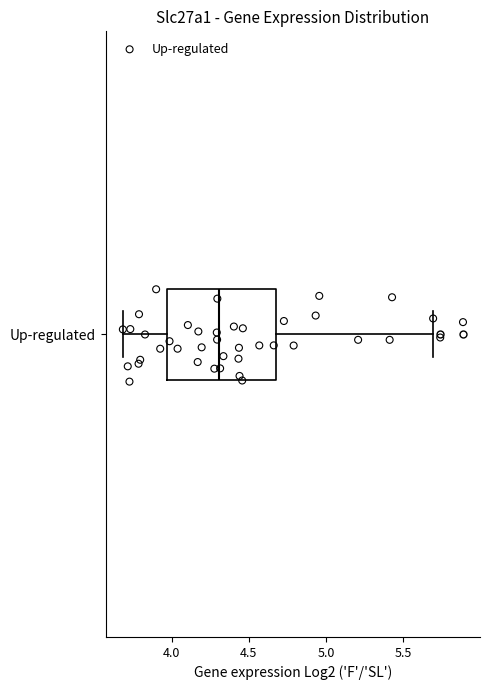

Read this box plot against the x-axis: the position of the median line, the range covered by the box, and the ends of both whiskers. The values are not printed on the chart, so give them approximately, as read against the axis.

median 4.30, box 3.95 to 4.70, whiskers 3.70 to 5.70